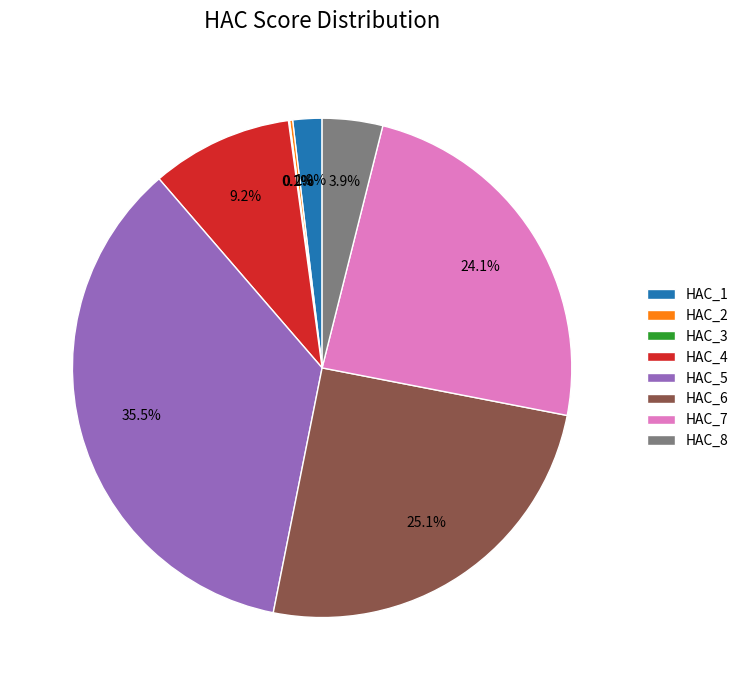

What percentage is NOT represented by HAC_1?

98.1%